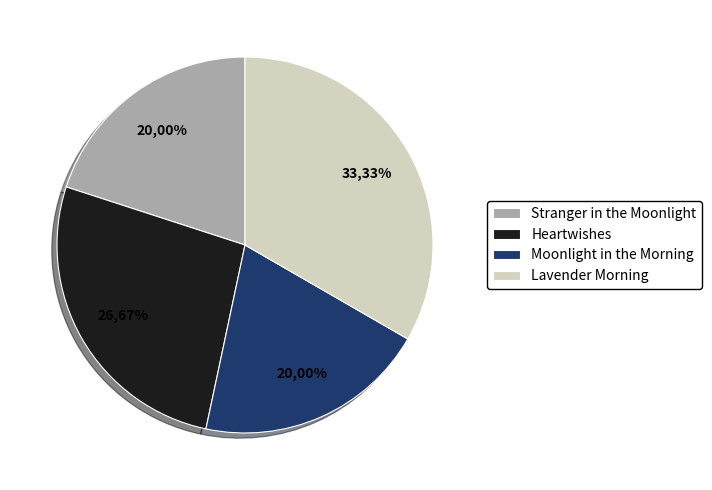

To the nearest percent, what percentage of the pie is Stranger in the Moonlight?

20%